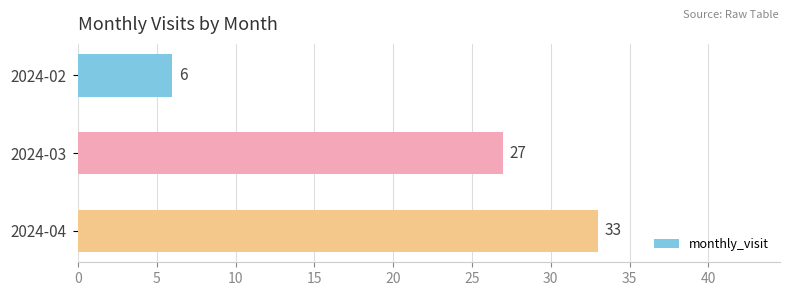

How many categories are shown in the chart?

3